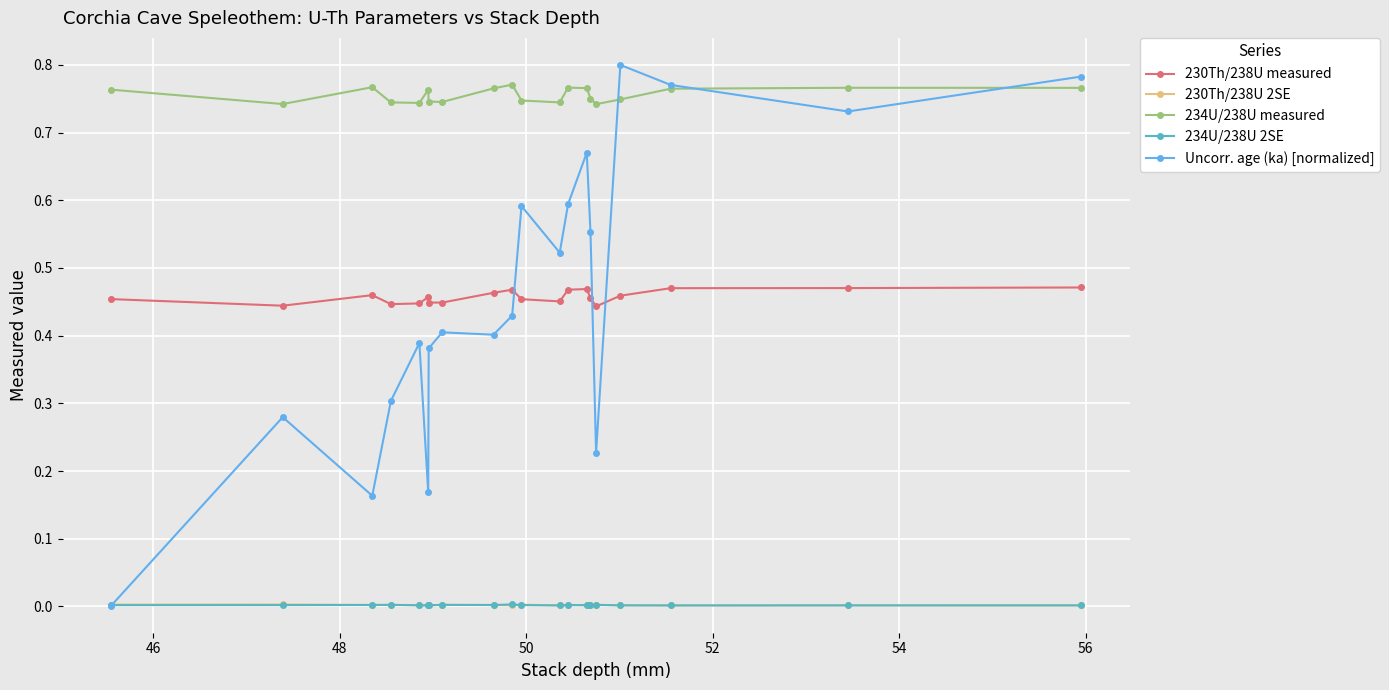

Which series has the largest total across all categories?

234U/238U measured